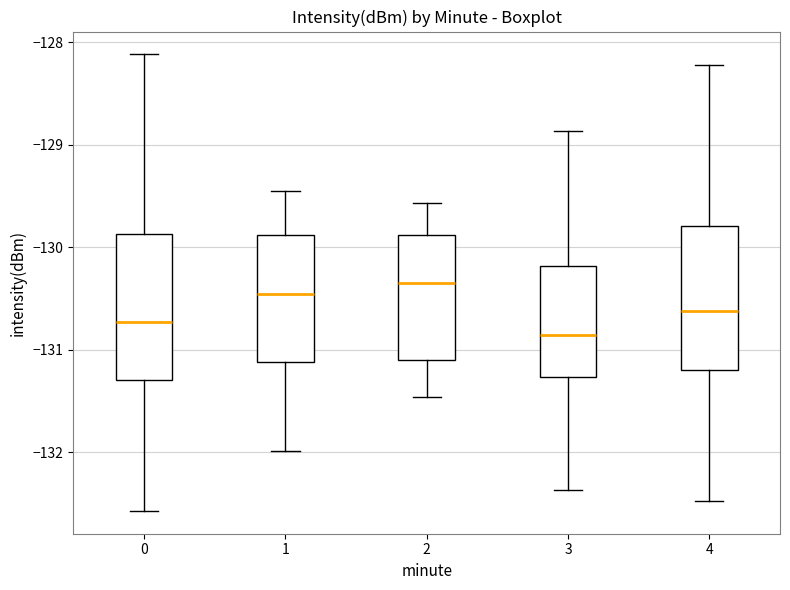

Which box has the highest median line?

2